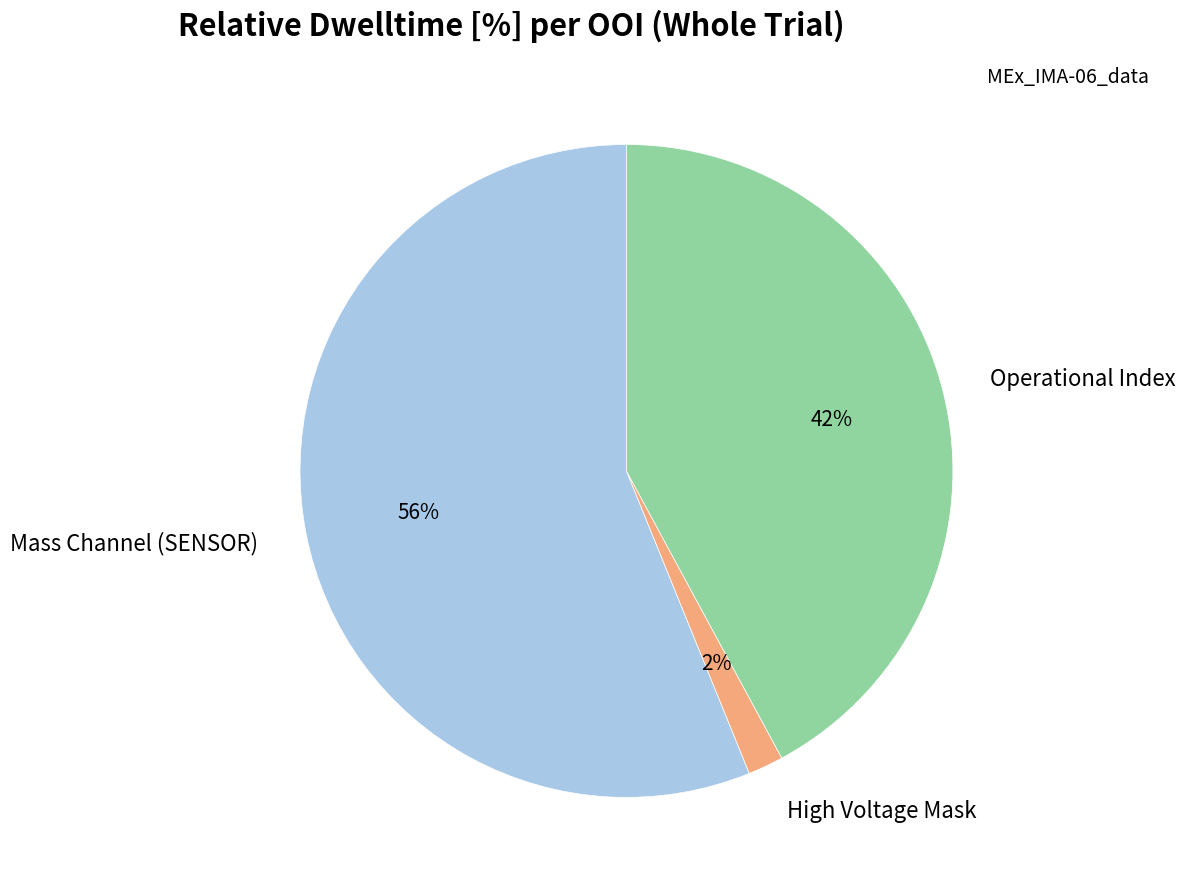

What is the largest slice in the pie chart?

Mass Channel (SENSOR)